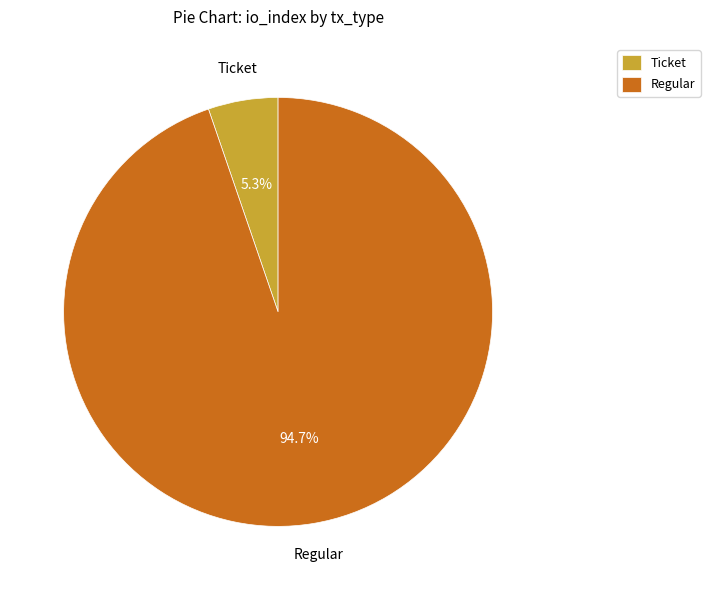

Is there a majority slice in this chart?

Yes